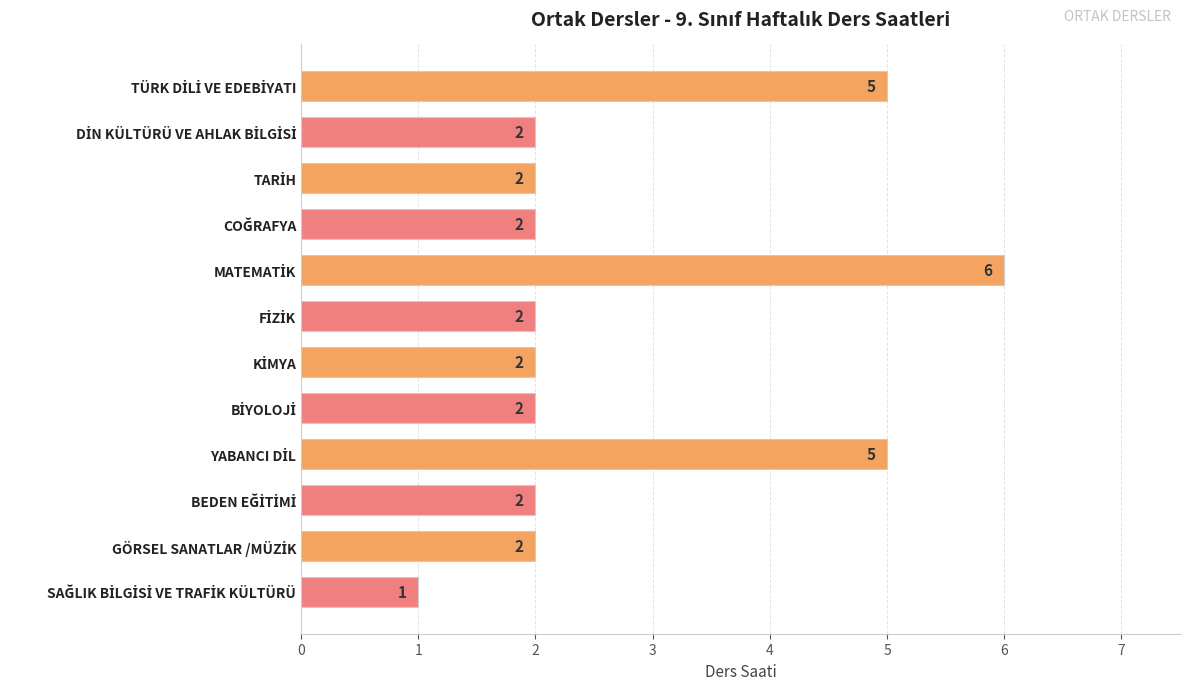

Reading top to bottom, list all the values displayed in this chart.

5	2	2	2	6	2	2	2	5	2	2	1